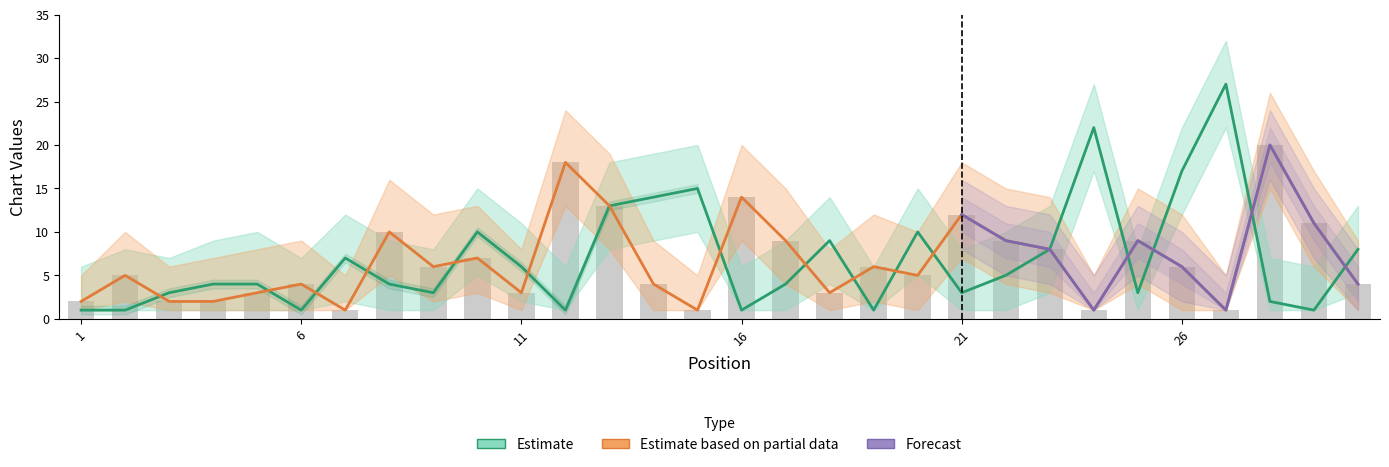

What is the difference between the maximum and second lowest values in the Peak Position series?

26